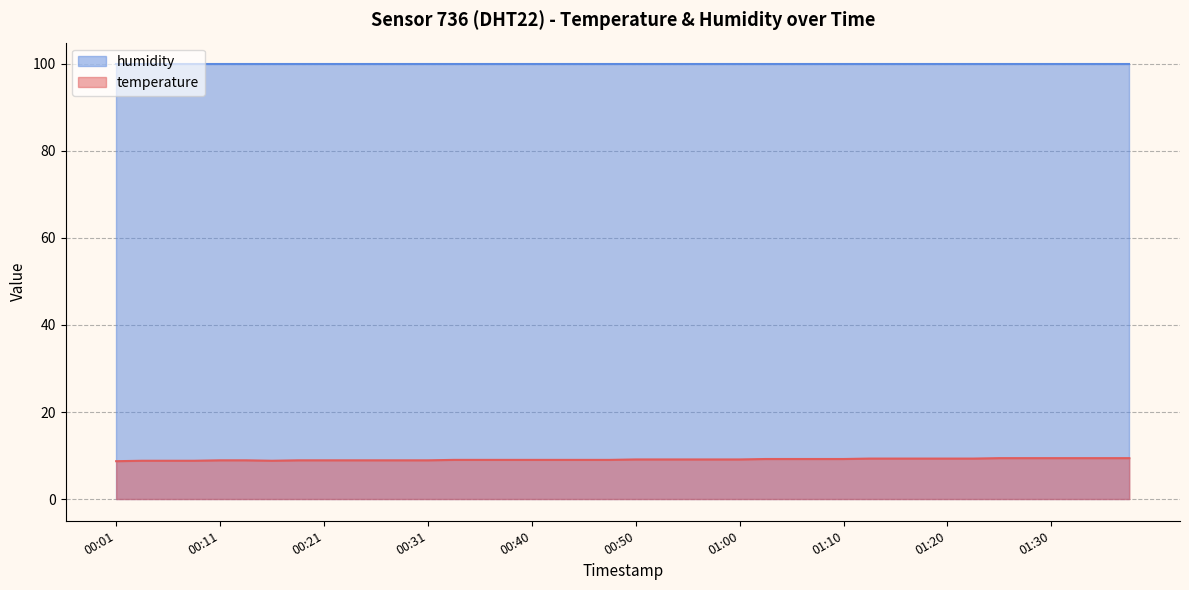

Does the chart have visible grid lines?

Yes